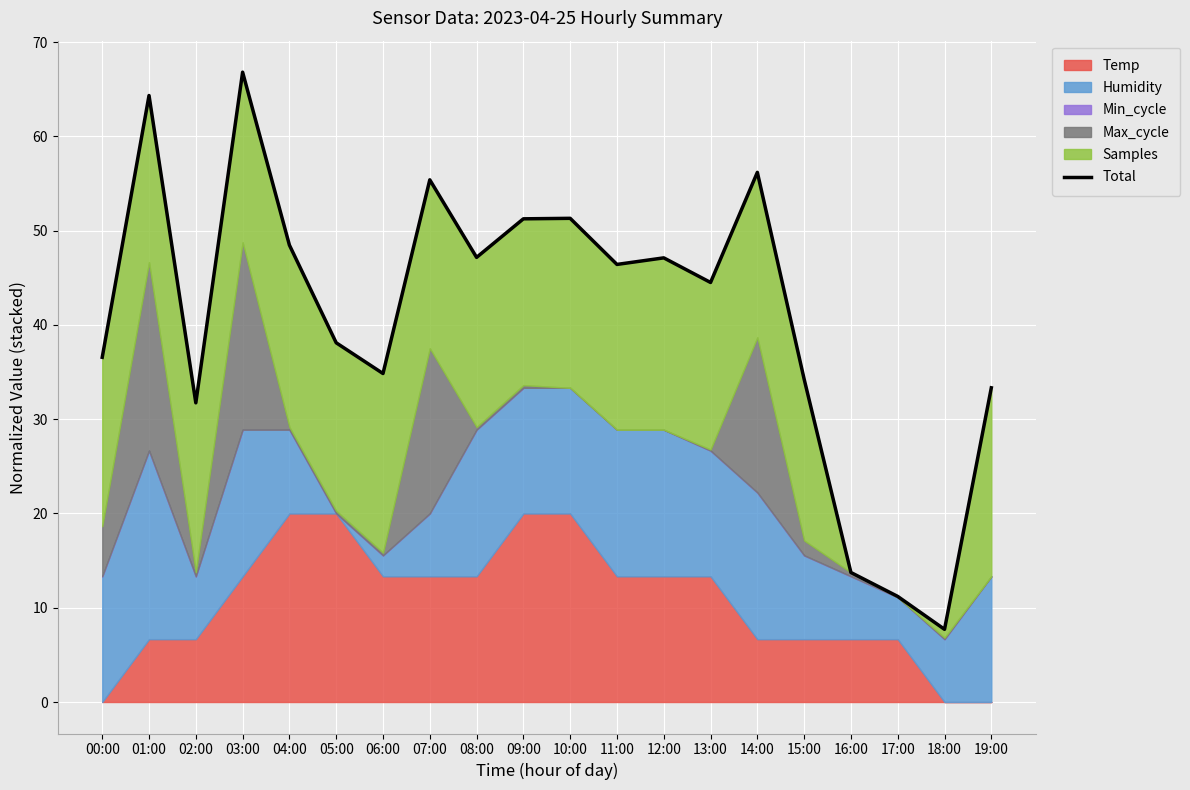

Reading left to right, transcribe all the data shown in this chart.

36.6	64.3	31.7	66.8	48.5	38.1	34.8	55.4	47.2	51.3	51.3	46.4	47.1	44.5	56.2	34.3	13.7	11.2	7.7	33.3